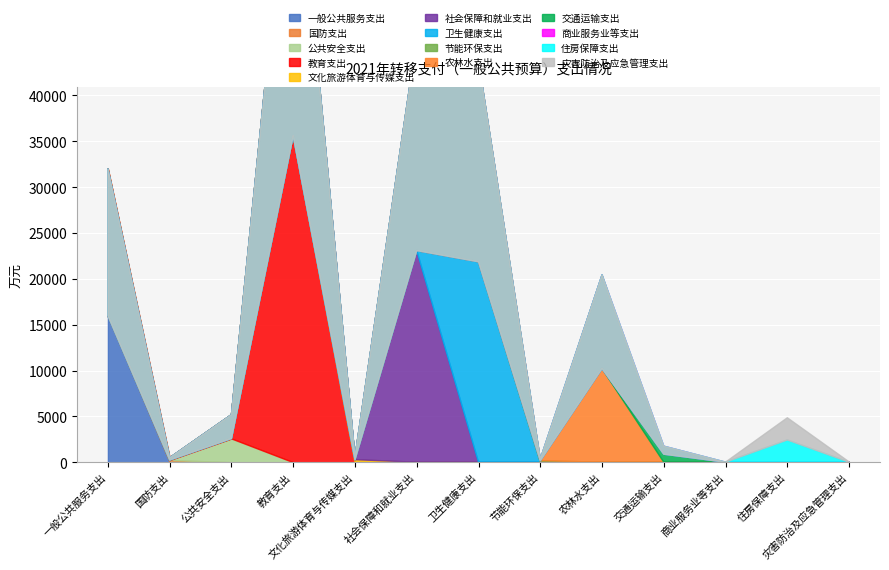

What is the change in value from 卫生健康支出 to 住房保障支出?

-19431